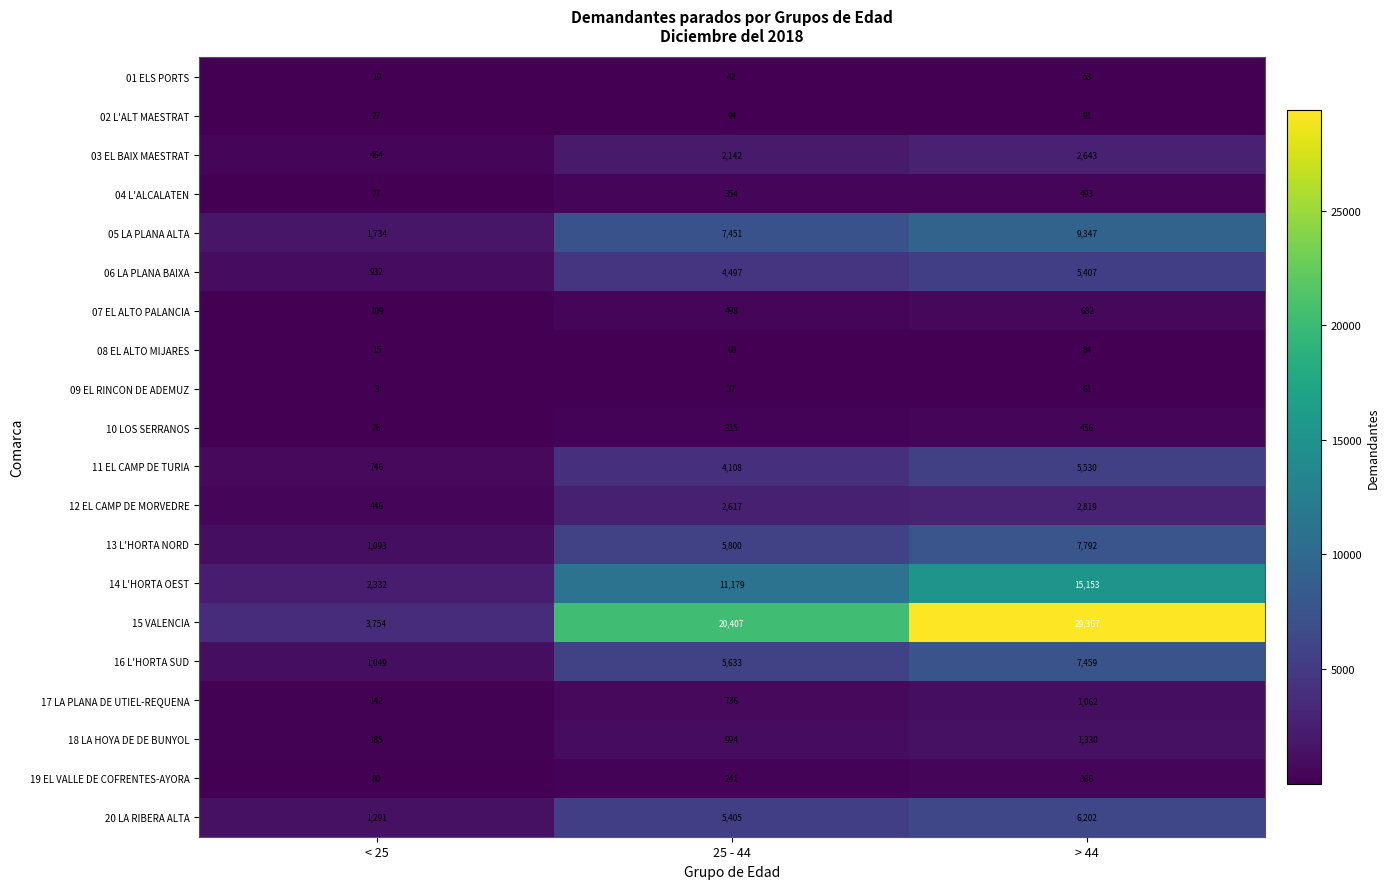

At which category does the chart reach its peak across all series?

> 44